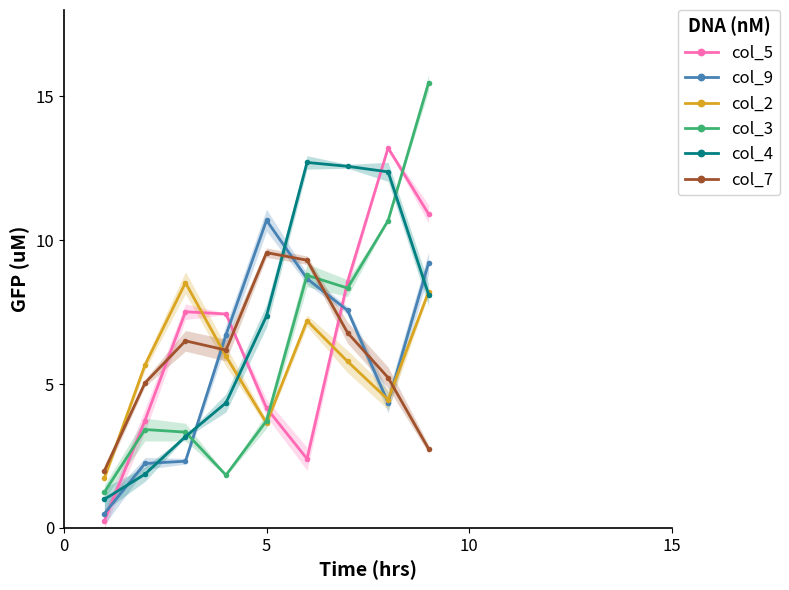

True or false: col_9 and col_5 cross at least once.

True